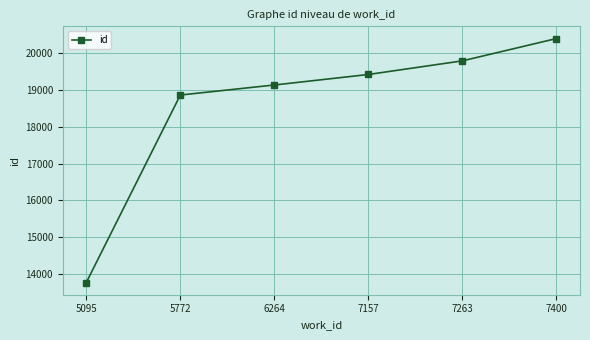

Between 7263 and 7400, which is larger?

7400